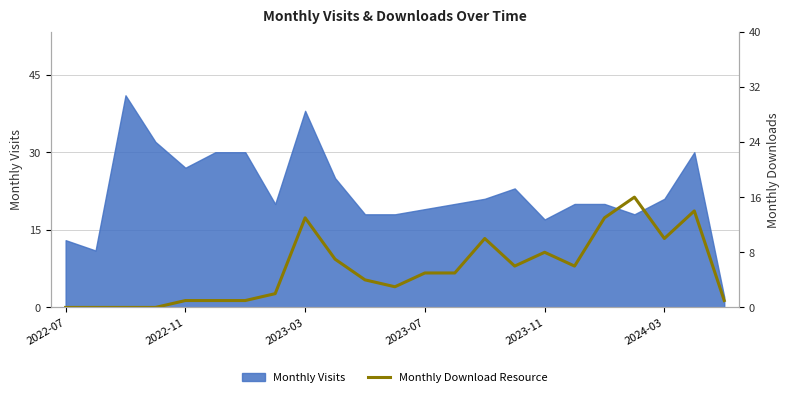

Reading right to left, extract all data points from this chart.

1	14	10	16	13	6	8	6	10	5	5	3	4	7	13	2	1	1	1	0	0	0	0